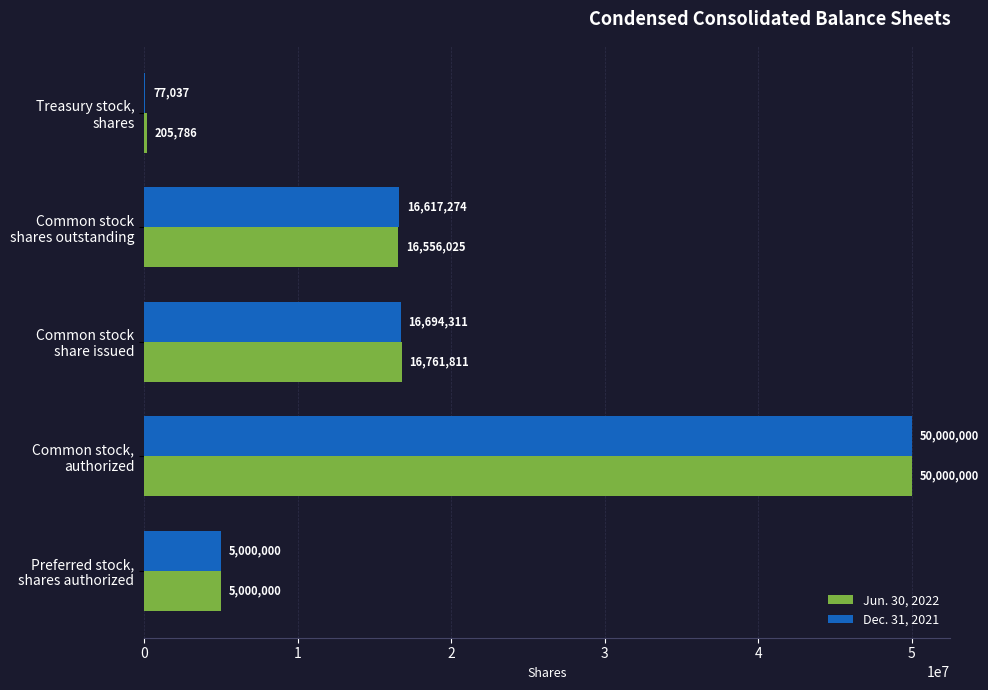

What is the maximum value shown in the chart?

50000000